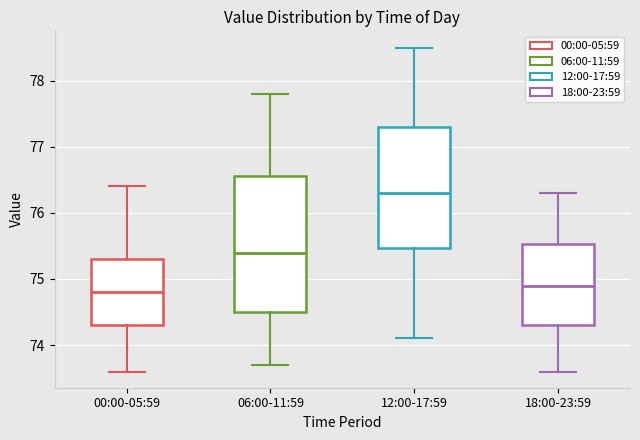

Reading left to right, read every box against the y-axis: the position of its median line, the range the box covers, and the ends of its whiskers. The values are not printed on the chart, so give them approximately, as read against the axis.

00:00-05:59: median 74.8, box 74.3 to 75.3, whiskers 73.6 to 76.4
06:00-11:59: median 75.4, box 74.5 to 76.6, whiskers 73.7 to 77.8
12:00-17:59: median 76.3, box 75.5 to 77.3, whiskers 74.1 to 78.5
18:00-23:59: median 74.9, box 74.3 to 75.5, whiskers 73.6 to 76.3